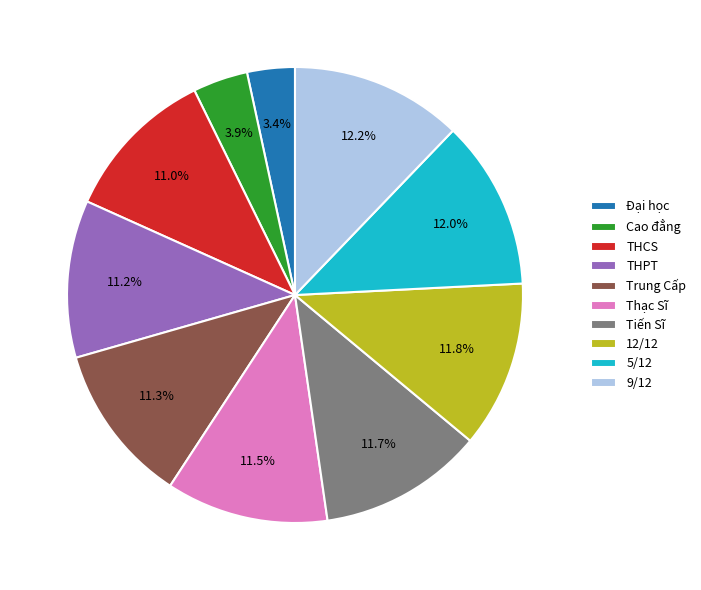

True or false: Tiến Sĩ accounts for 12% of the total.

True